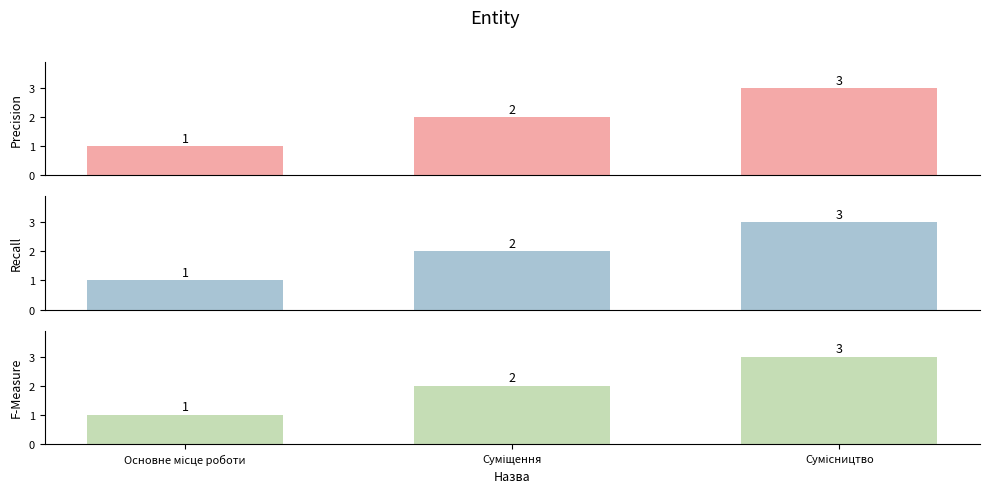

What is the minimum value for F-Measure?

1